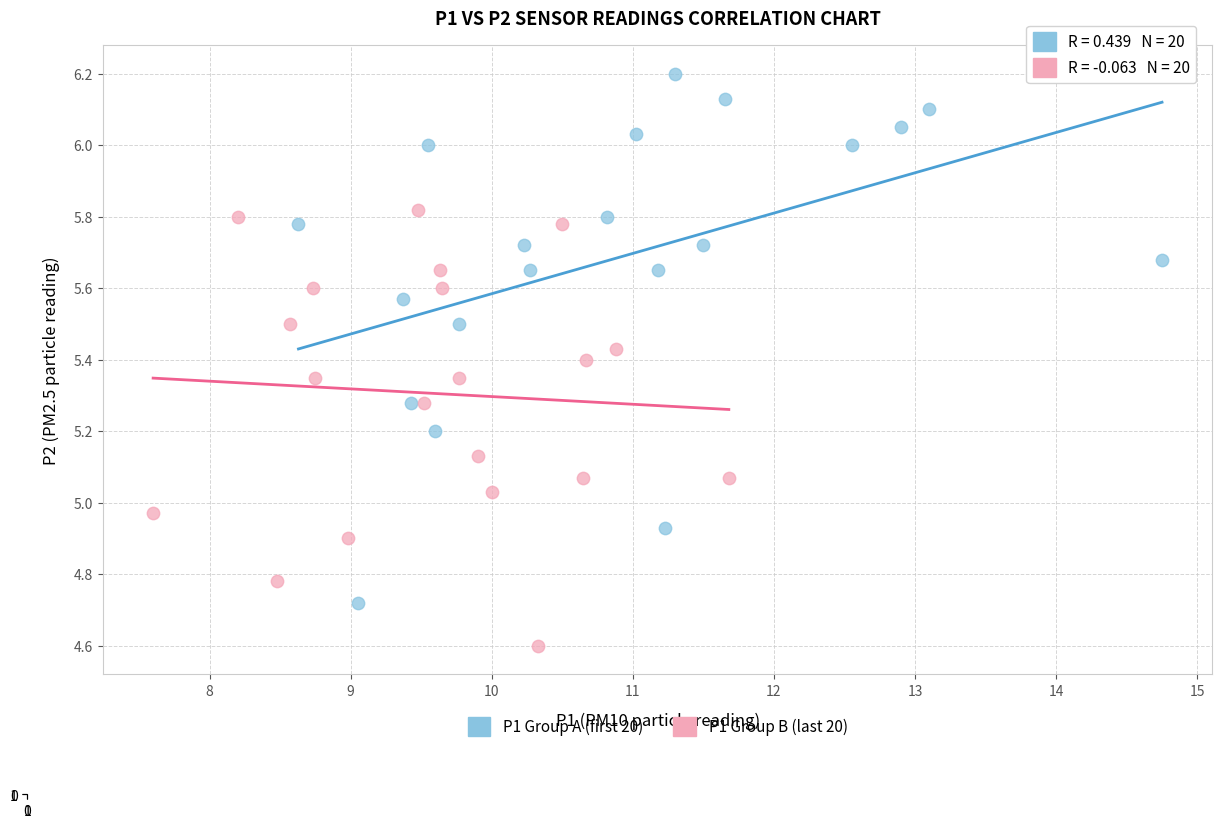

Which series contains the lowest Y value?

P1 Group B (last 20)